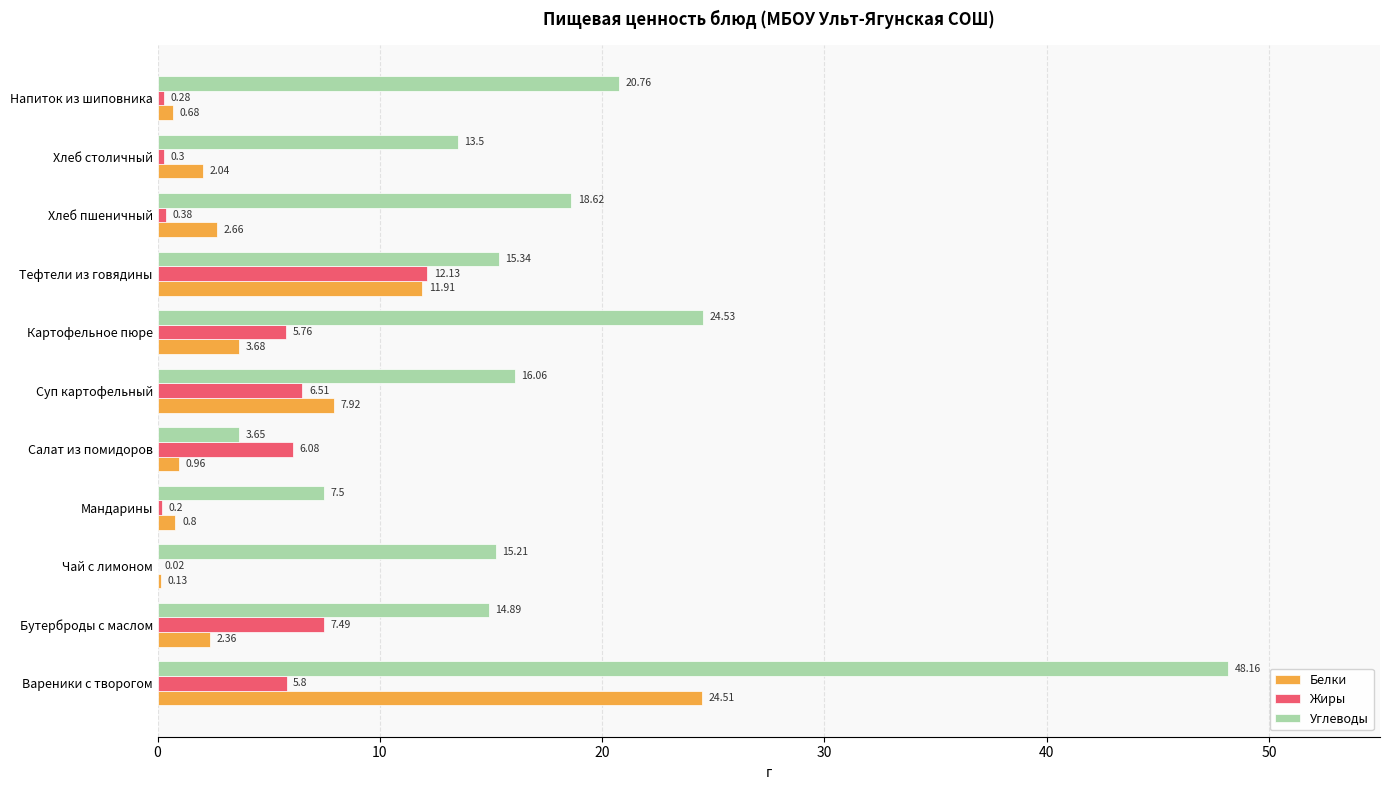

What are all the series names shown in the legend?

Белки, Жиры, Углеводы